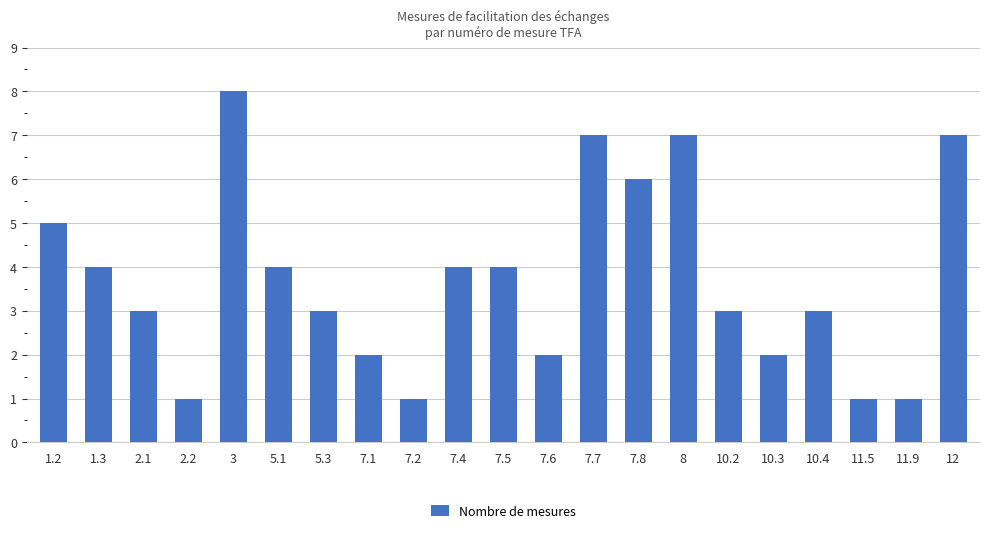

What is the value of the 3rd bar from the left?

3